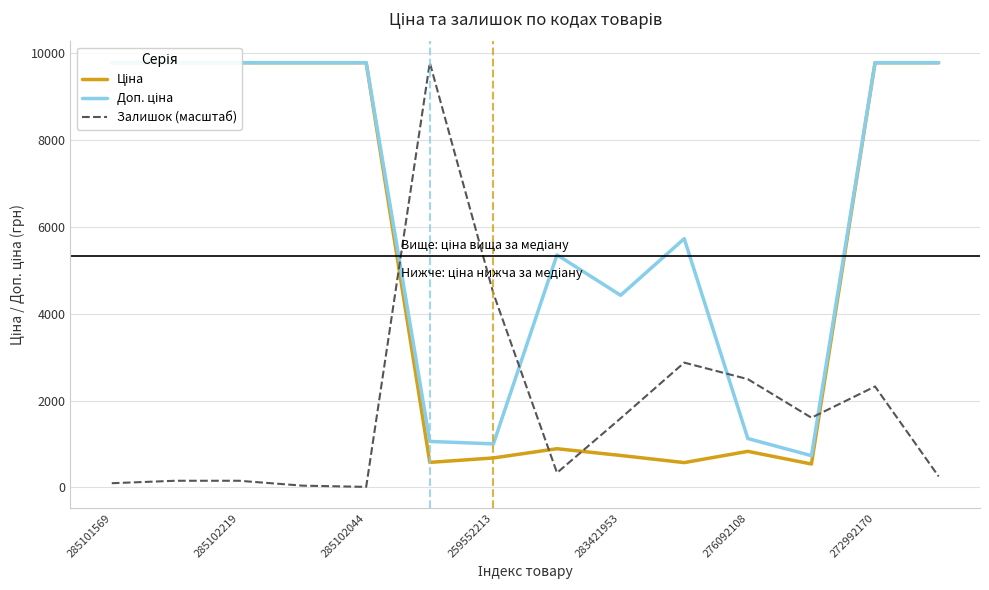

What is the maximum value for Залишок (масштаб)?

9775.5